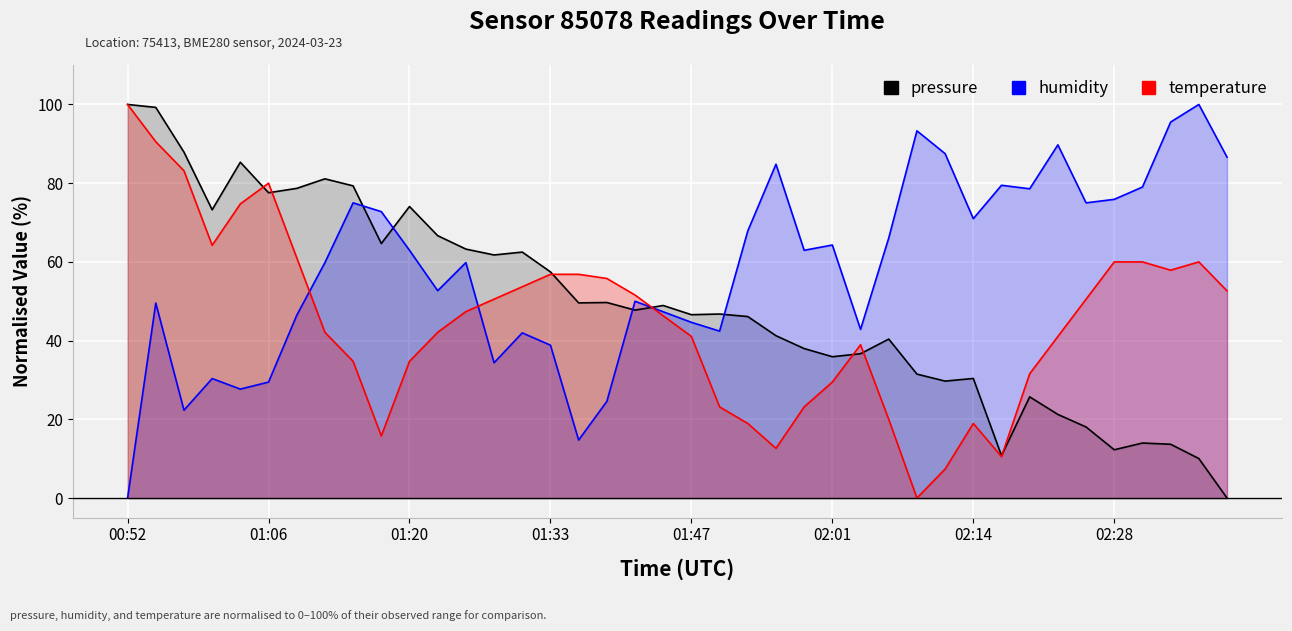

Is the value of temperature at 00:52 greater than the value of humidity at 12?

Yes